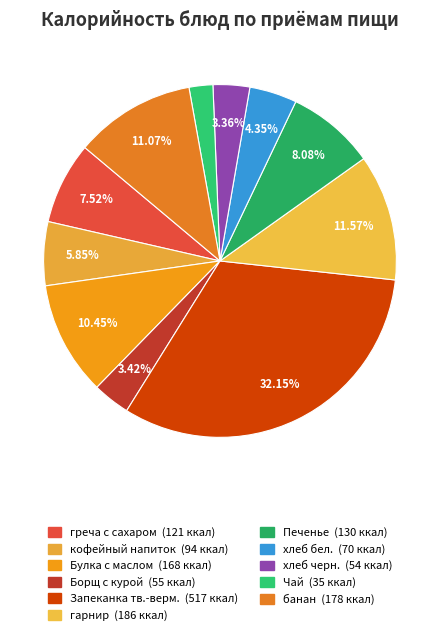

What is the smallest slice in the pie chart?

Чай